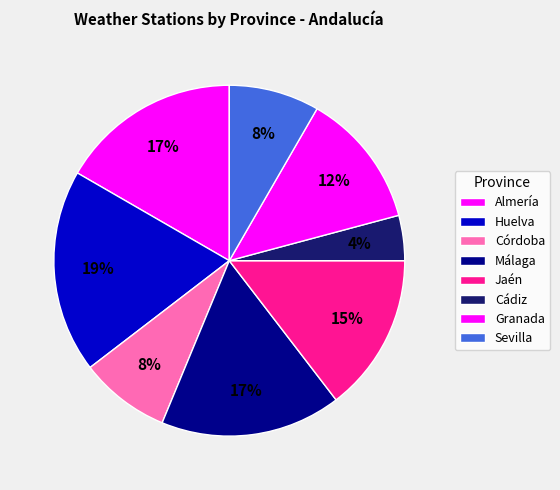

Does Jaén represent more than half of the total?

No